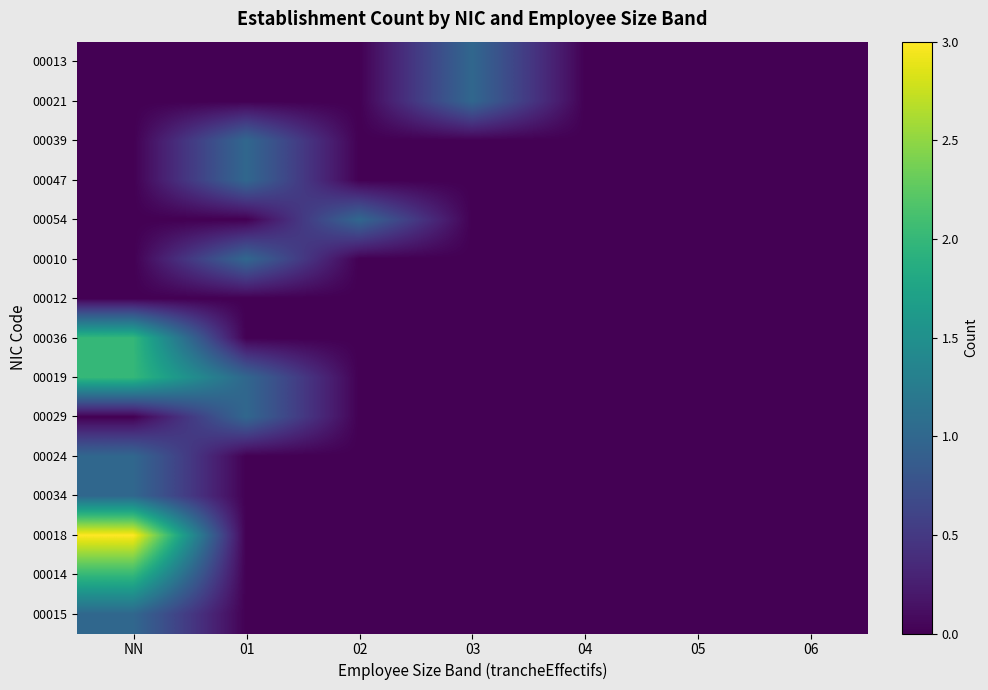

At how many categories does at least one series exceed 0?

4